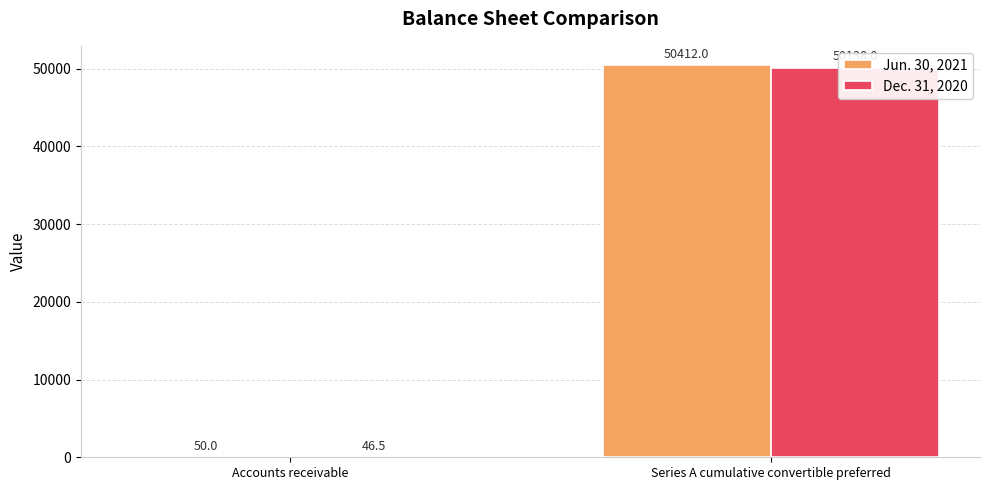

At which category is the sum across all series the highest?

Series A cumulative convertible preferred